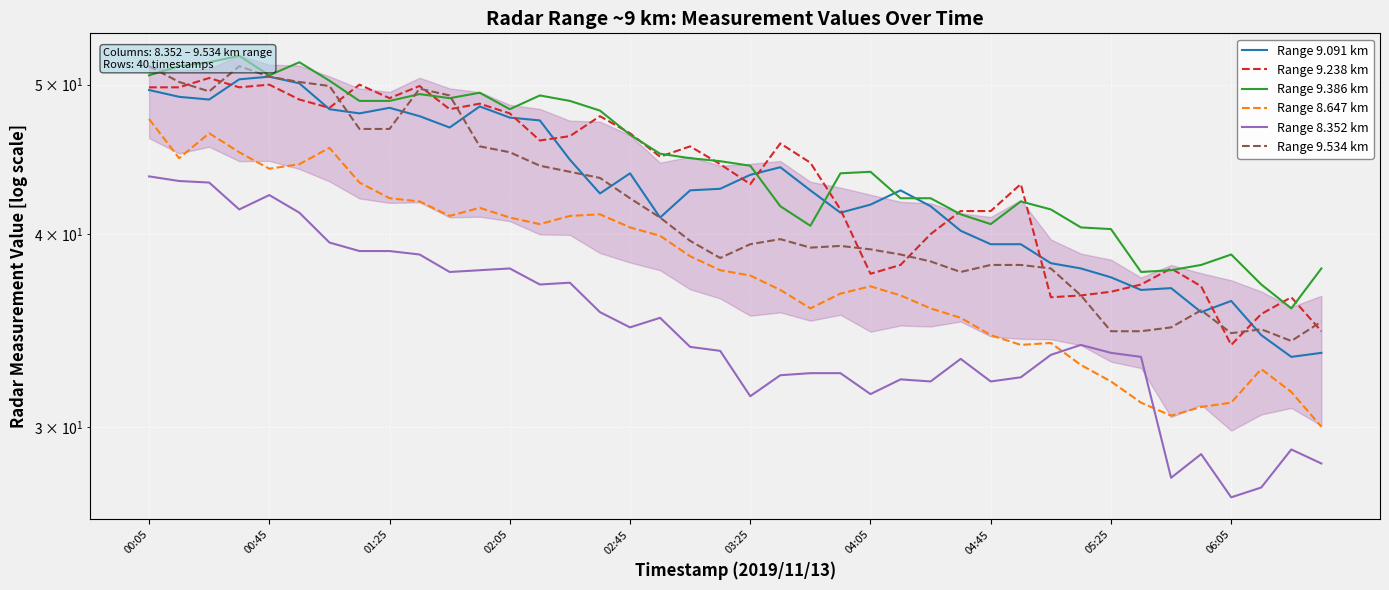

True or false: Range 9.238 km has a value of 43.1 at 29.

True